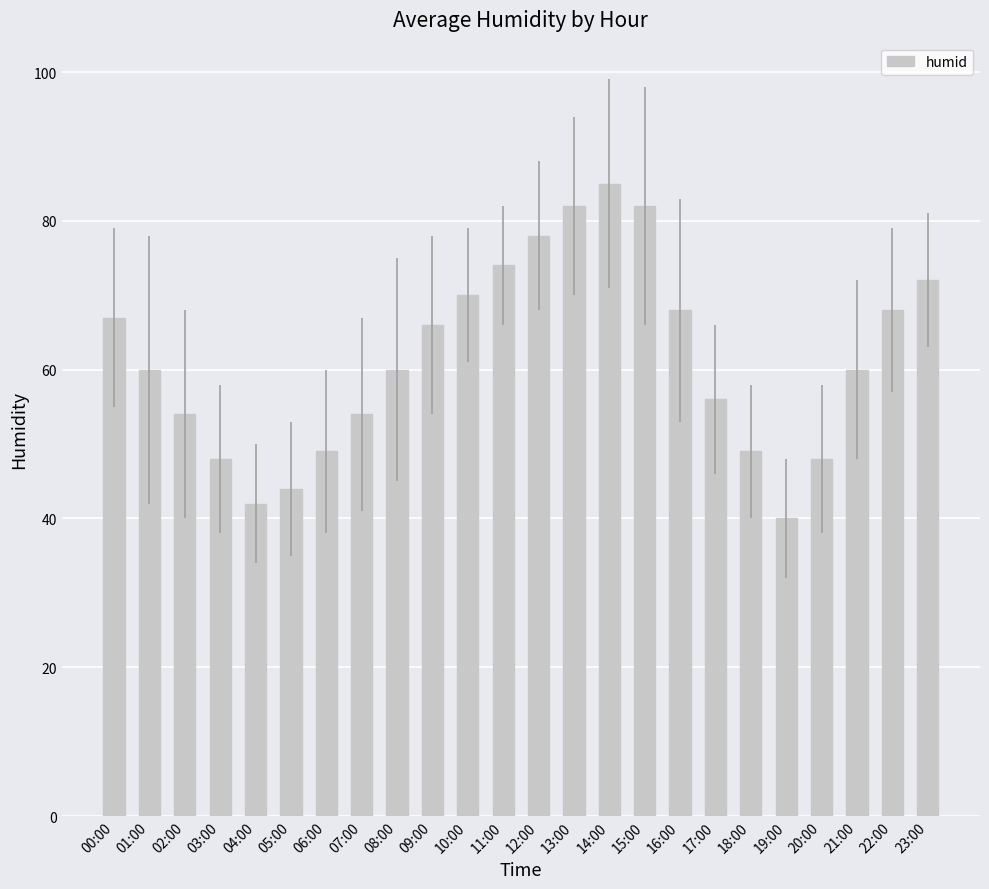

Reading left to right, transcribe all the data shown in this chart.

00:00=67	01:00=60	02:00=54	03:00=48	04:00=42	05:00=44	06:00=49	07:00=54	08:00=60	09:00=66	10:00=70	11:00=74	12:00=78	13:00=82	14:00=85	15:00=82	16:00=68	17:00=56	18:00=49	19:00=40	20:00=48	21:00=60	22:00=68	23:00=72